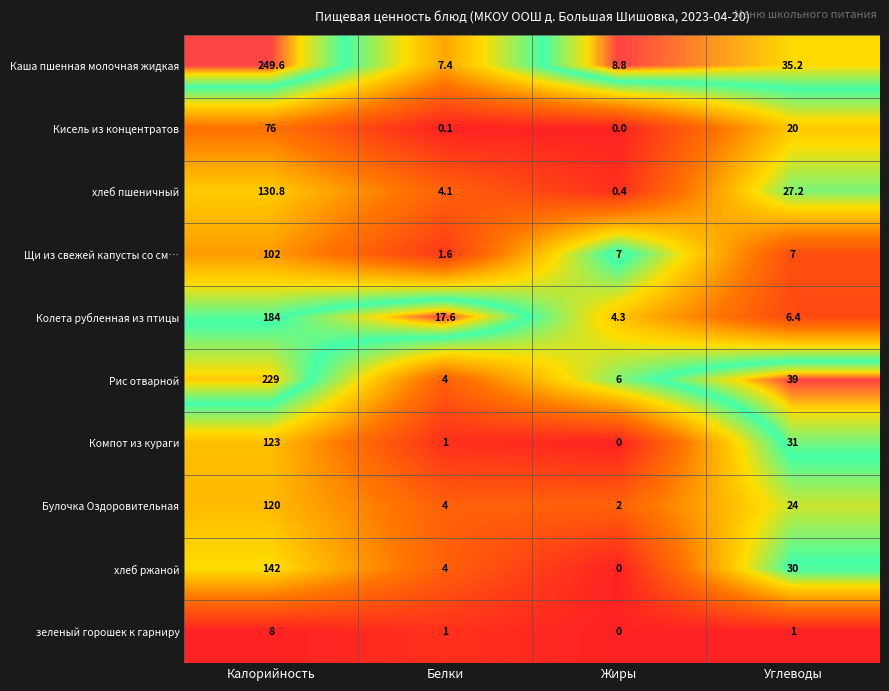

How many distinct data groups are displayed?

10